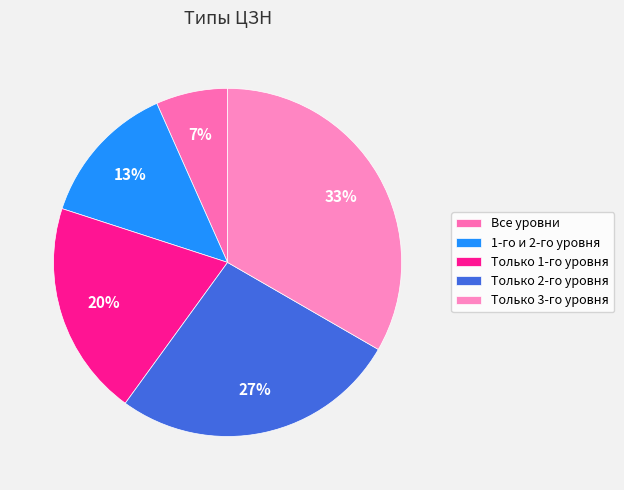

How many segments does this pie chart have?

5